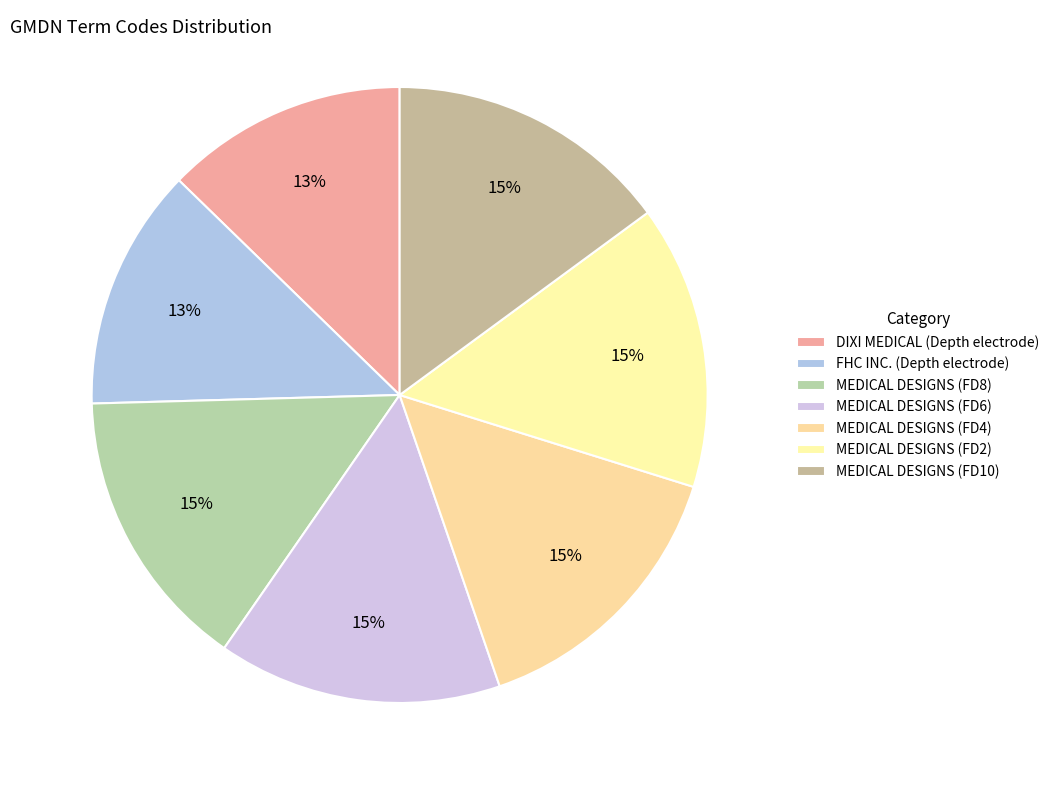

How many segments does this pie chart have?

7